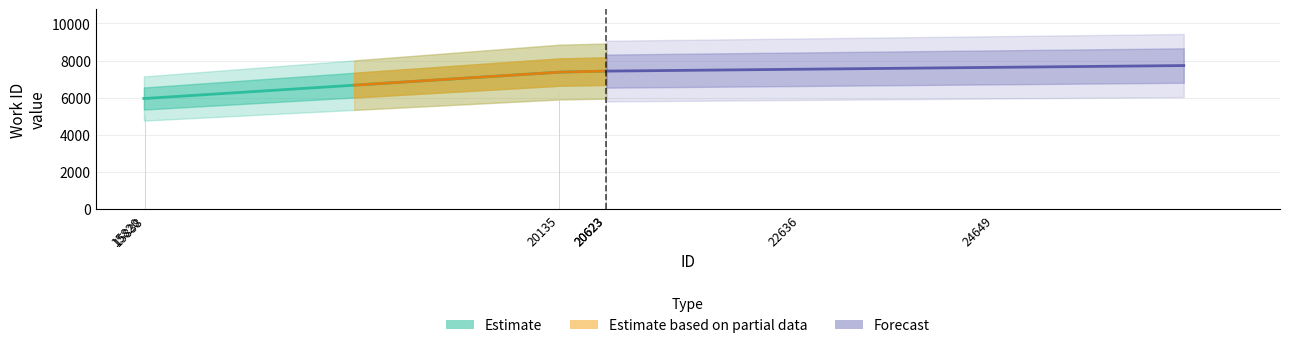

The chart shows a value of 2769.1 at 20623. True or false?

False